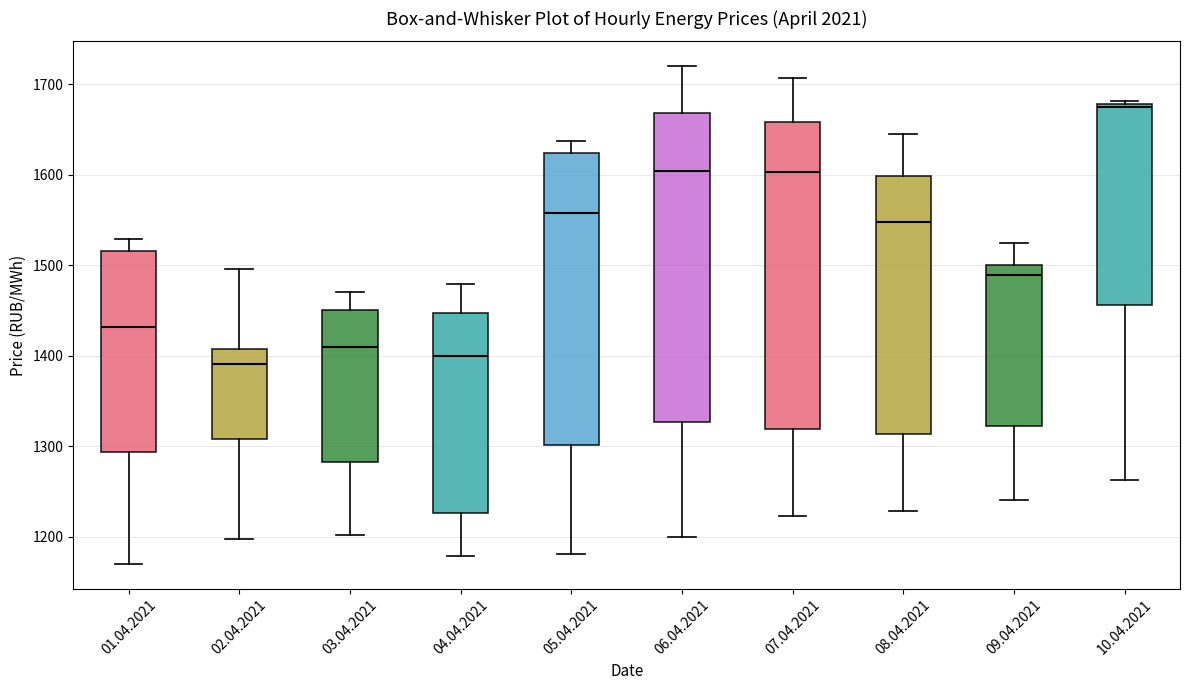

Where is the upper edge of the box for 02.04.2021 on the y-axis? The values are not printed on the chart, so give them approximately, as read against the axis.

1410